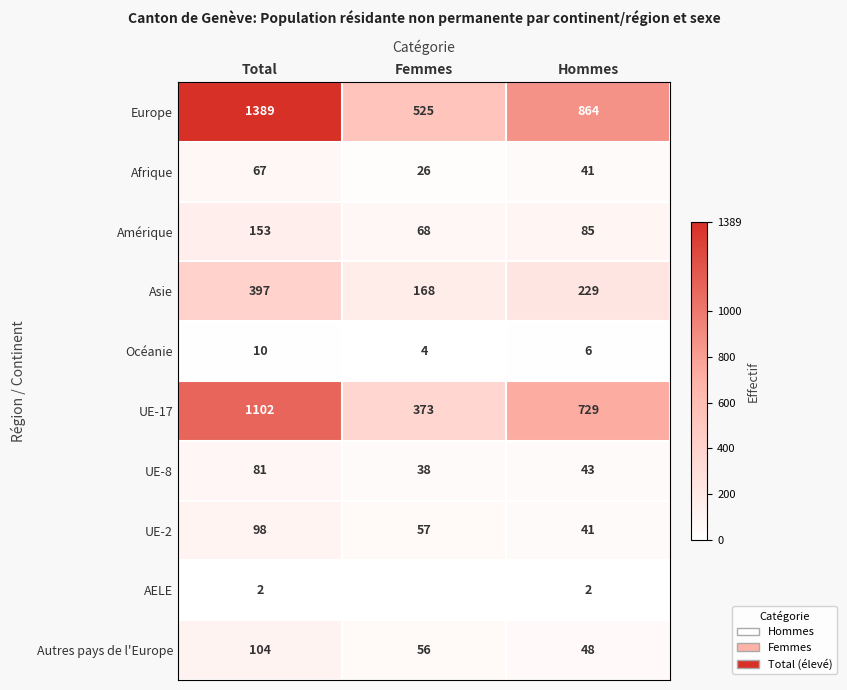

What is the total value across all series at Hommes?

2088